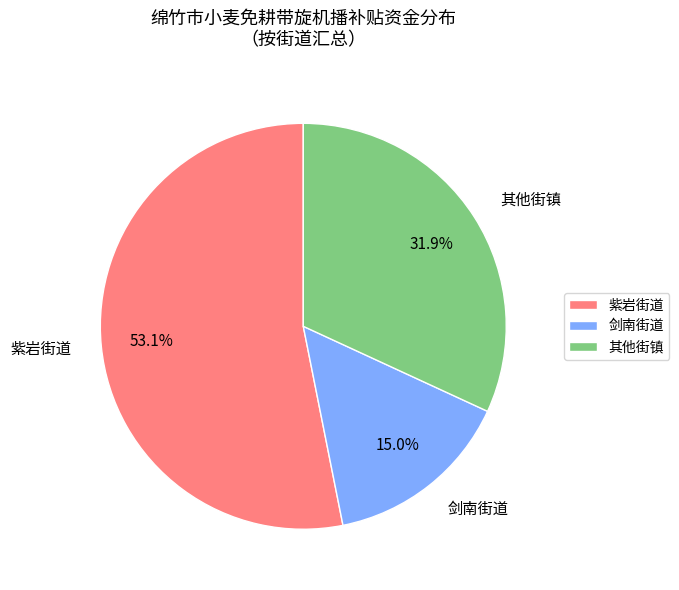

Which category has the biggest portion of the pie?

紫岩街道